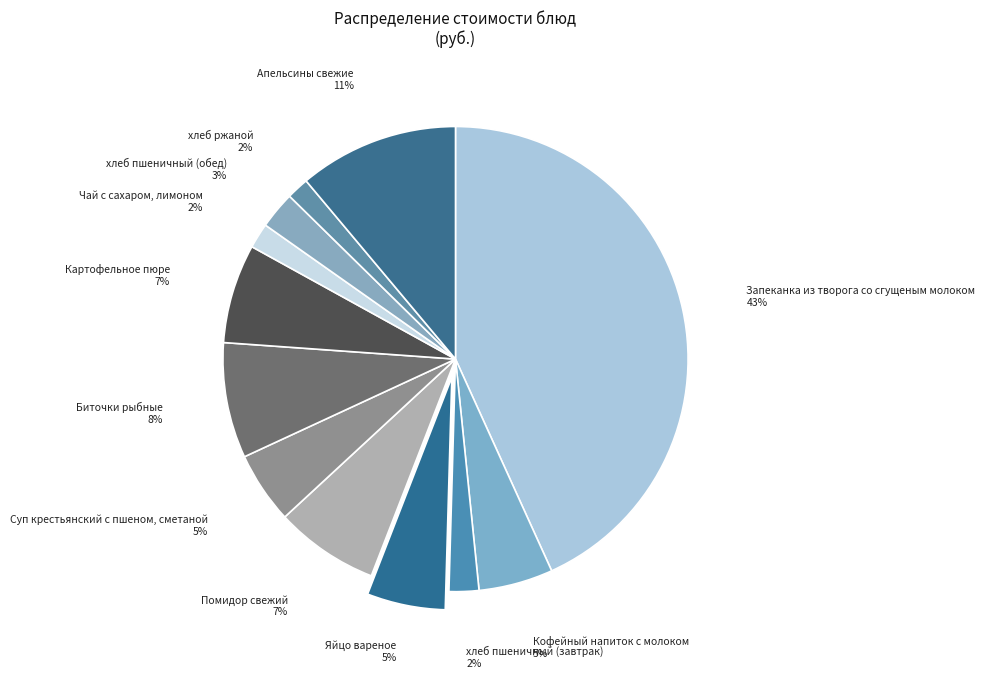

To the nearest percent, what portion does хлеб ржаной represent?

2%